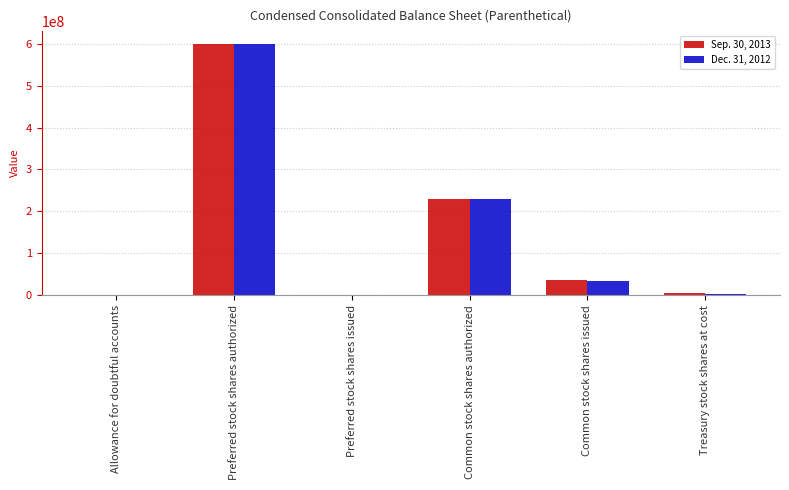

How many series are shown in this chart?

2